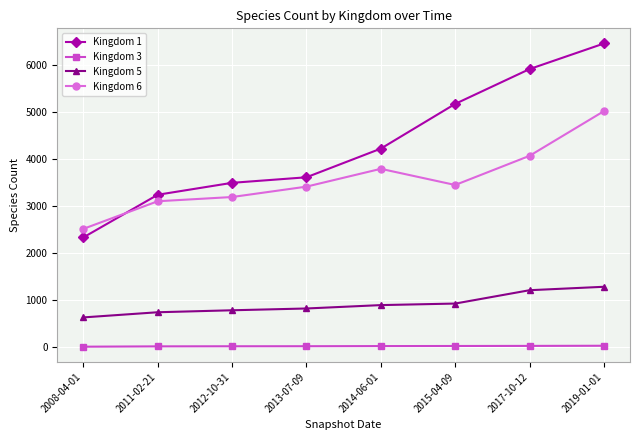

True or false: Kingdom 3 and Kingdom 1 cross at least once.

False